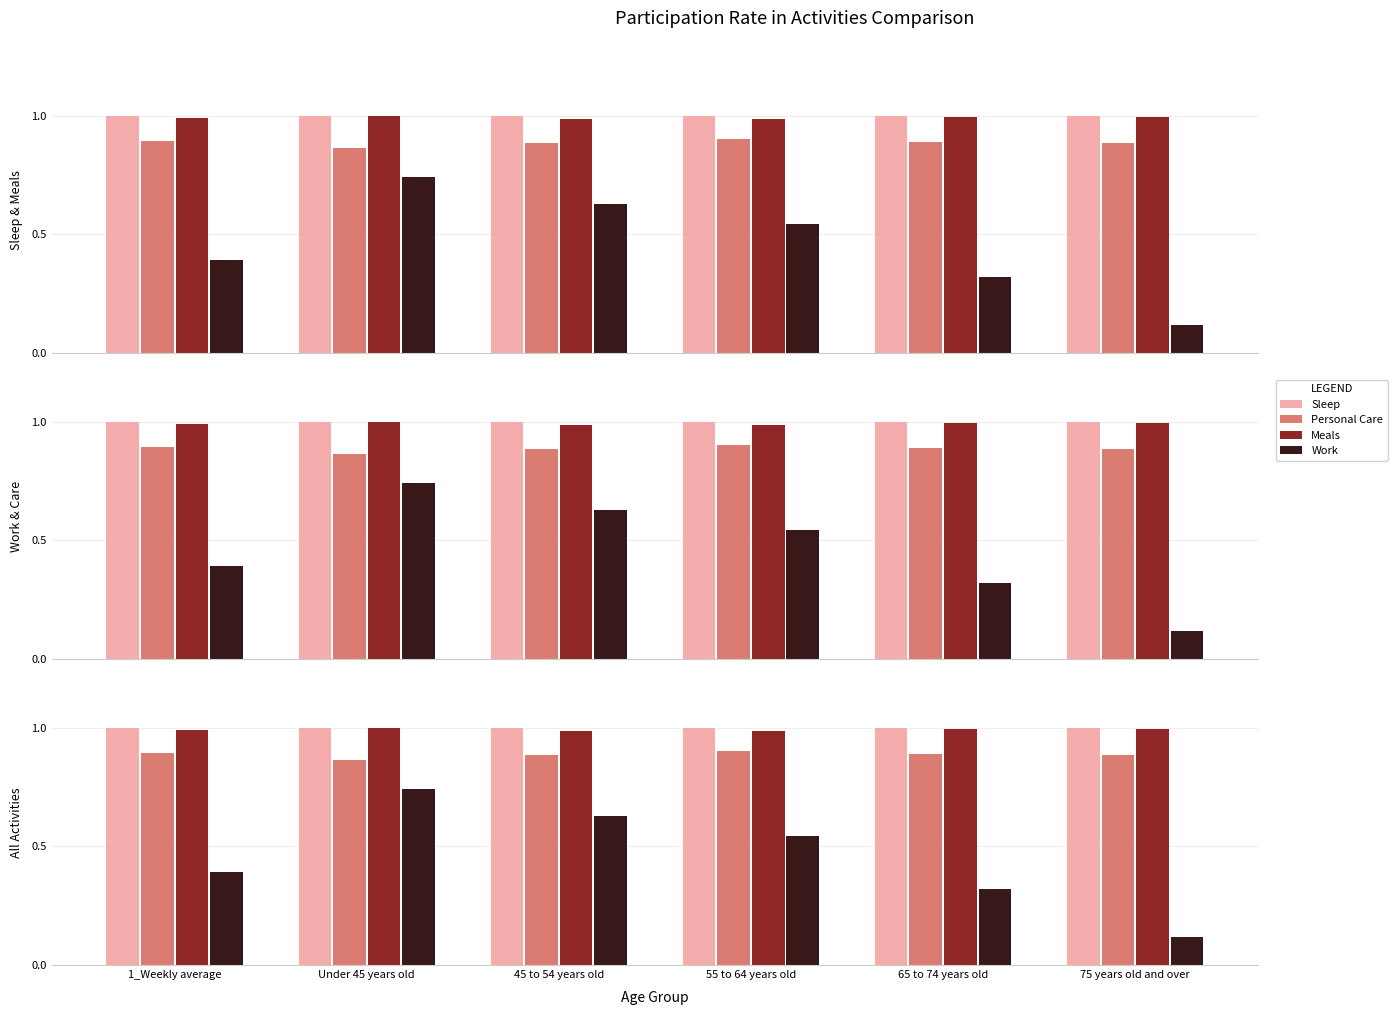

At how many categories does at least one series exceed 0?

6